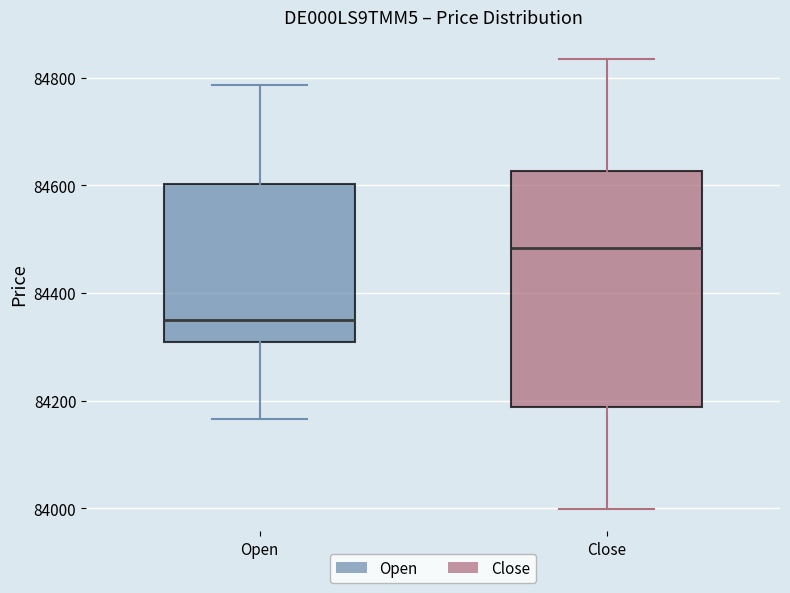

Which box's median line is the lowest?

Open